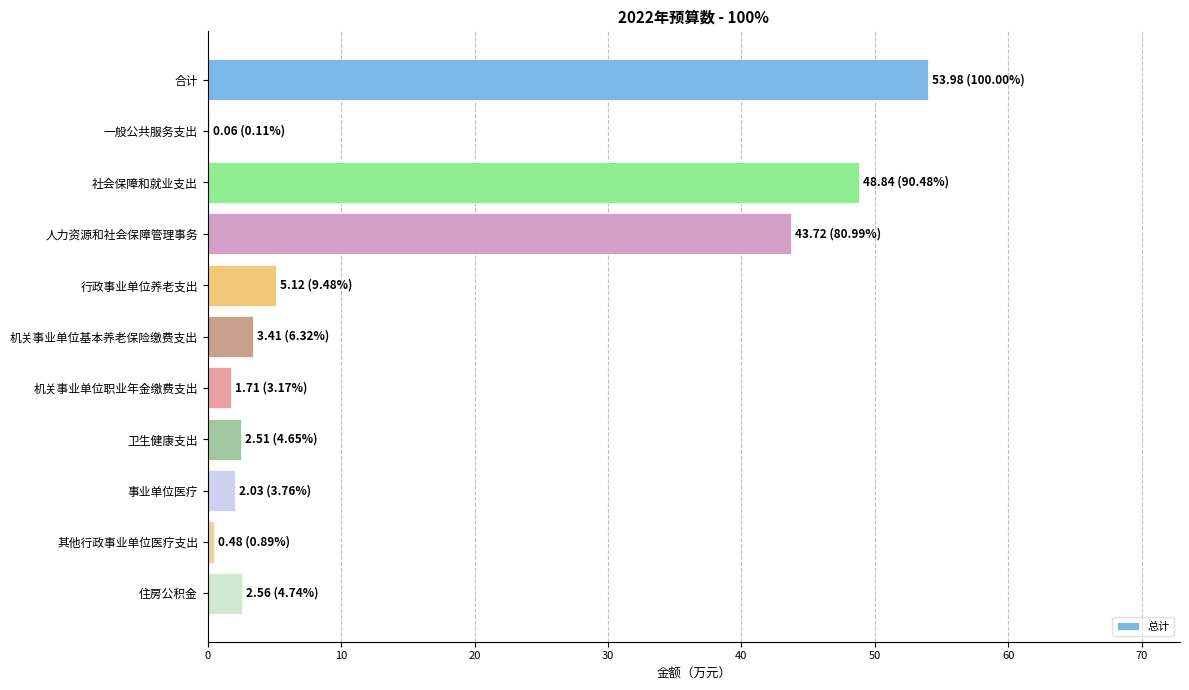

Count the number of data series in this chart.

1